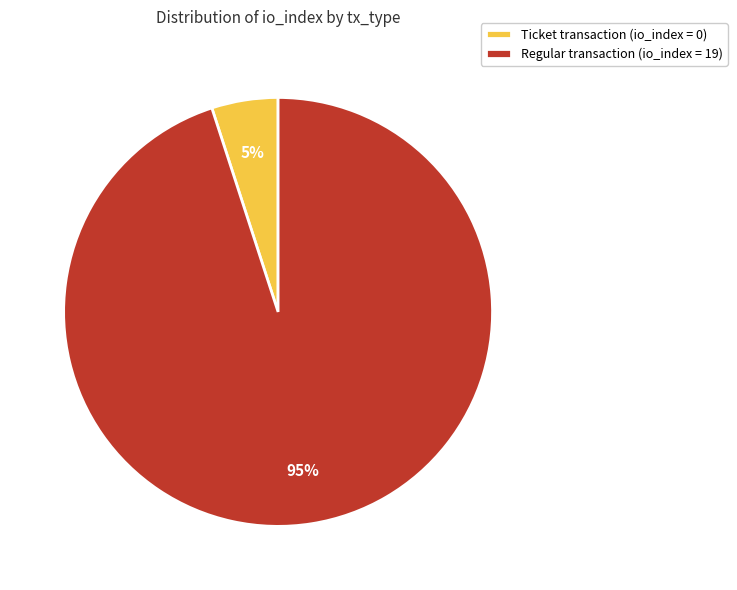

How many slices are in this pie chart?

2